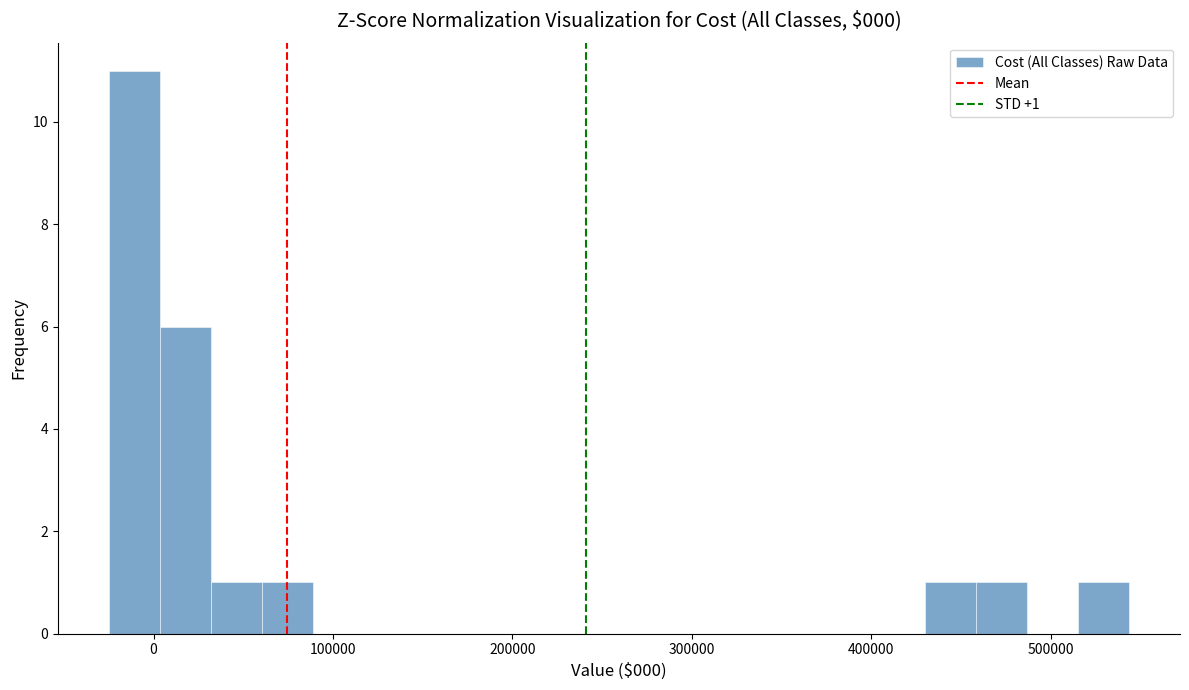

Around what value on the x-axis is the tallest bar? Give the approximate position of its centre, as read against the axis.

-10000